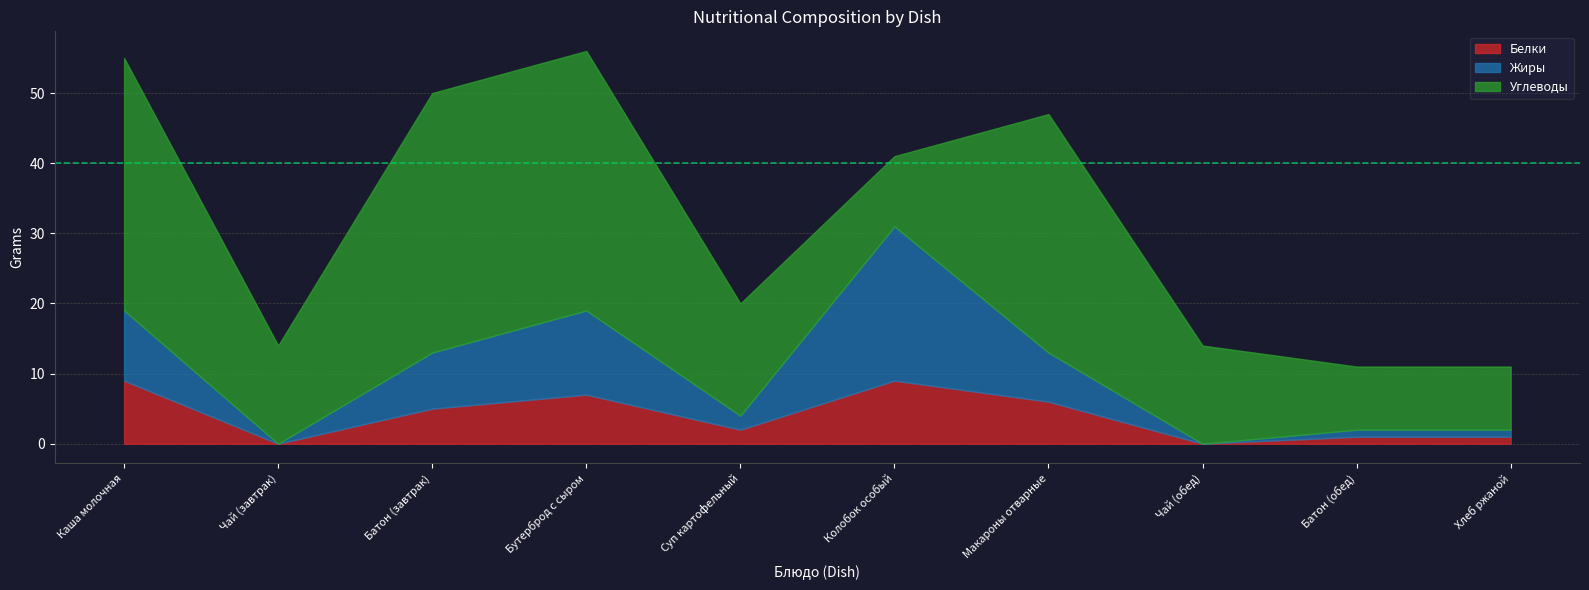

Where does the Углеводы series first go above 16?

Каша молочная